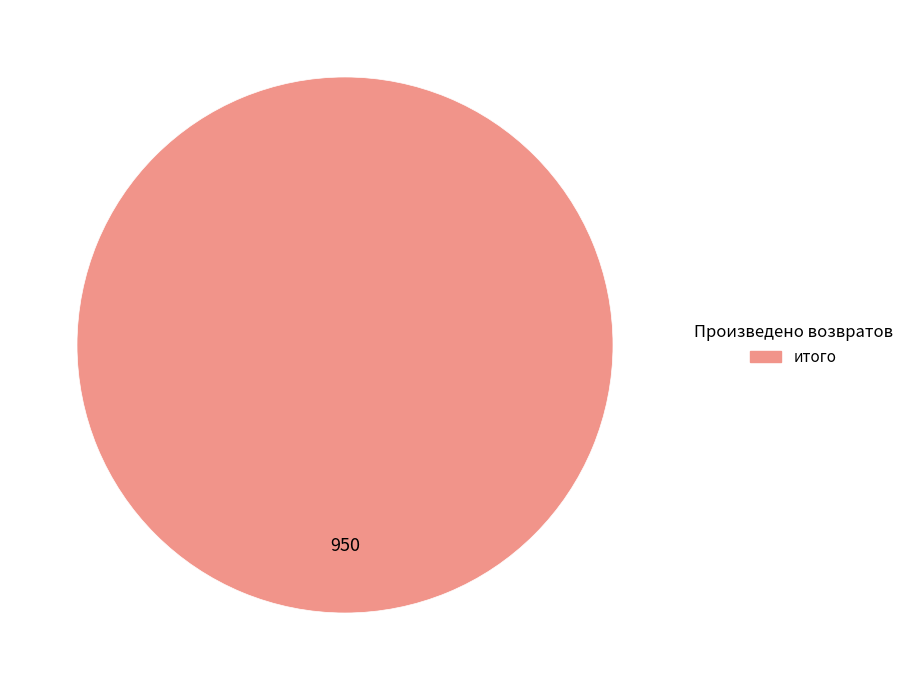

Rank the categories by value from lowest to highest.

итого